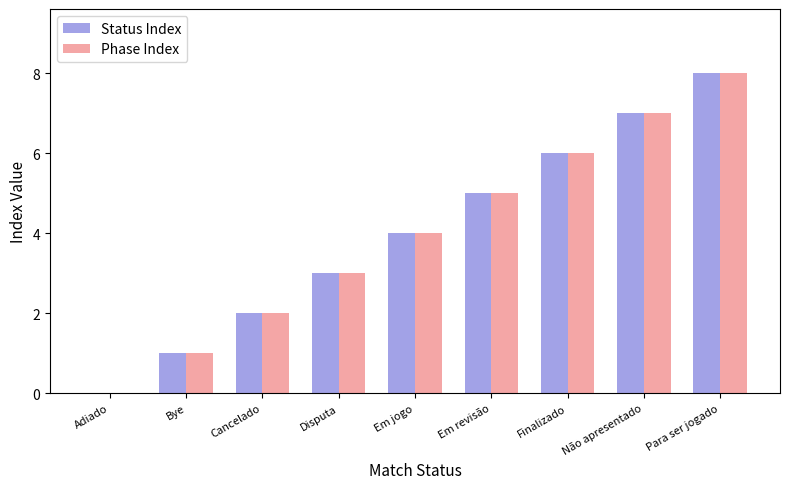

The Phase Index series shows 6 at Em jogo. True or false?

False